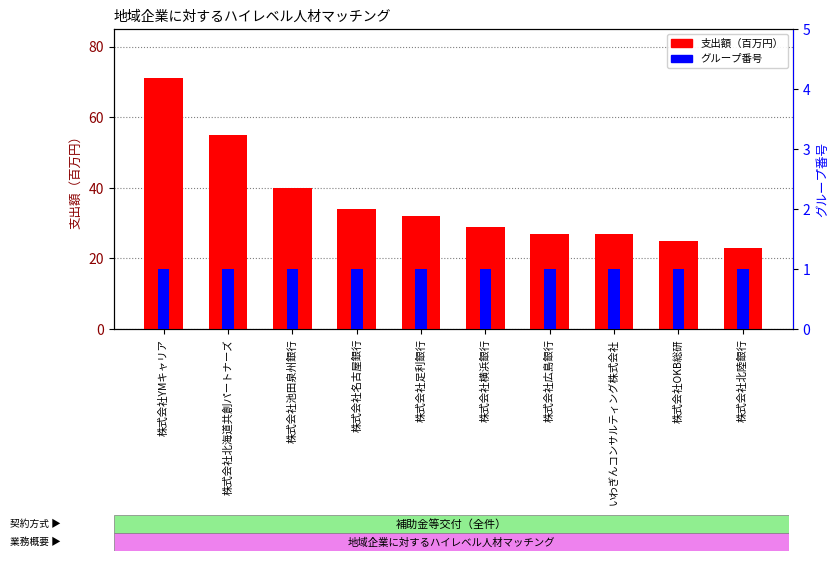

How many bars are there in each group?

2